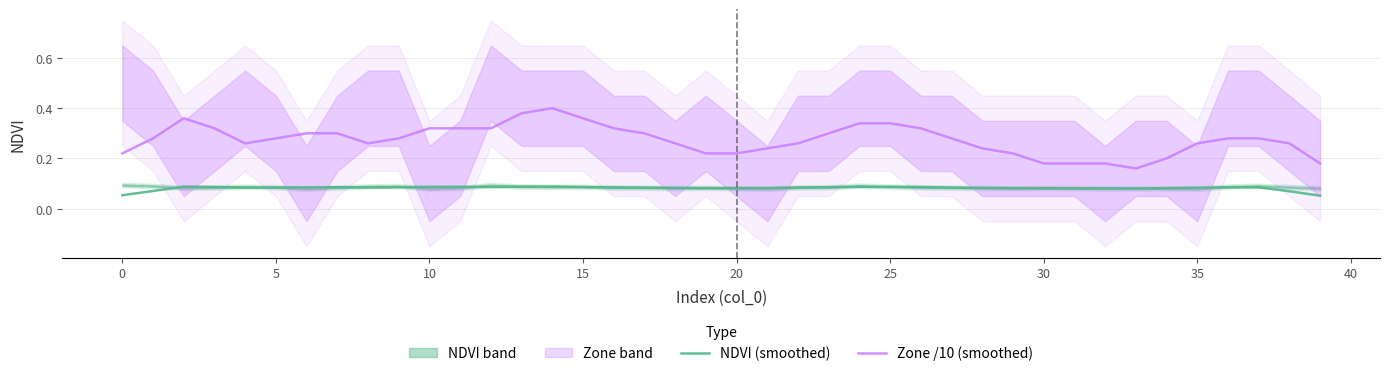

What is the minimum value for Zone /10 (smoothed)?

0.2